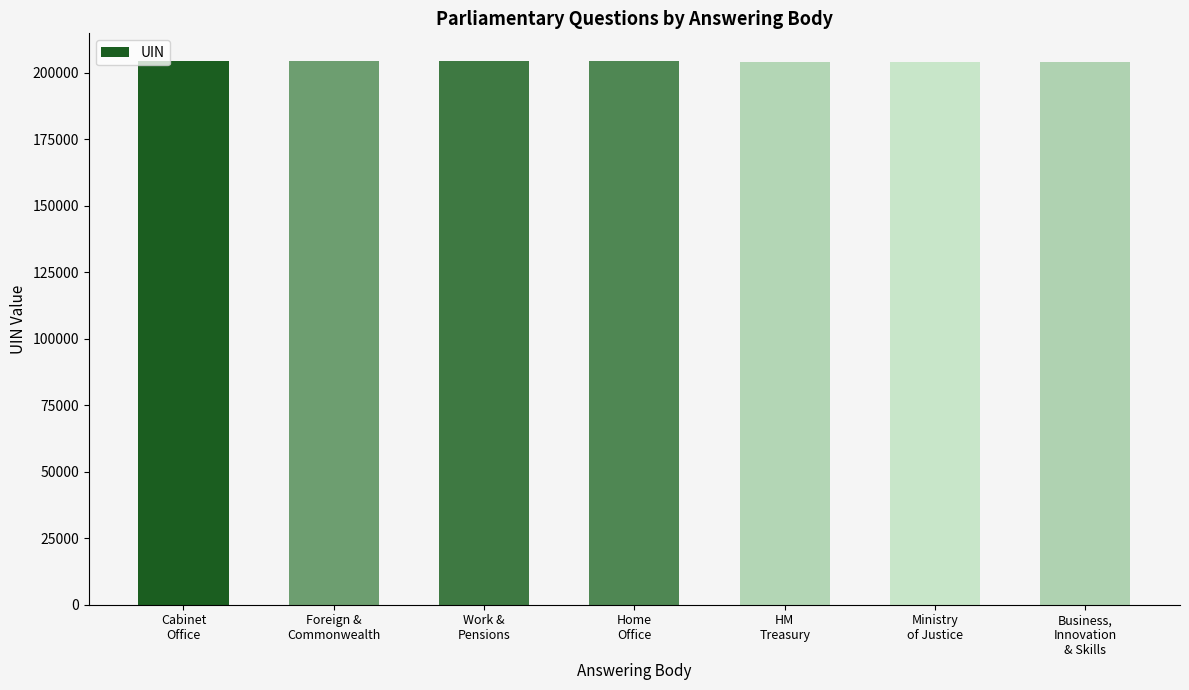

How many data points does each series have?

7